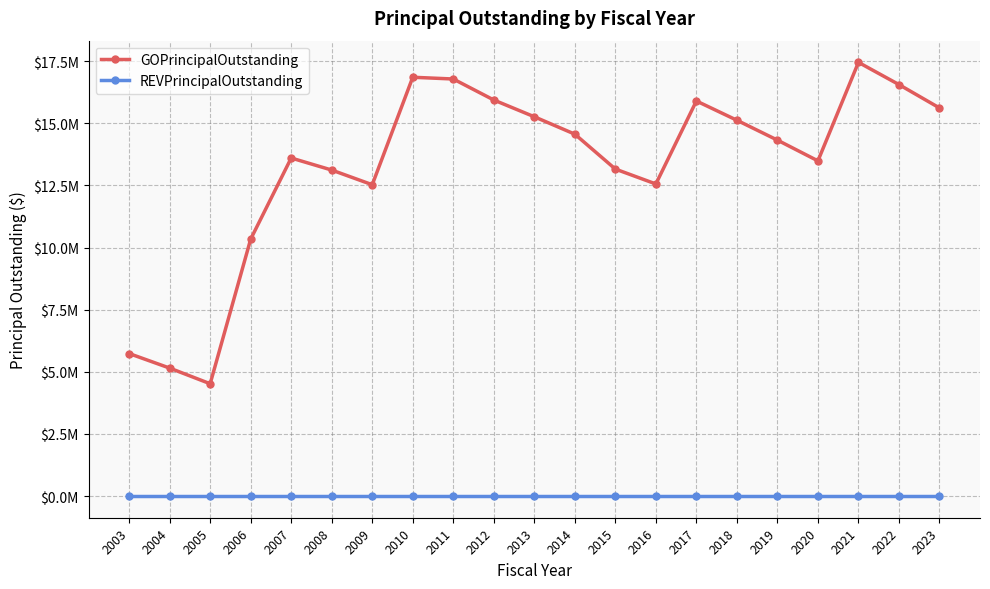

Rank the series by their maximum value, from highest to lowest.

GOPrincipalOutstanding, REVPrincipalOutstanding